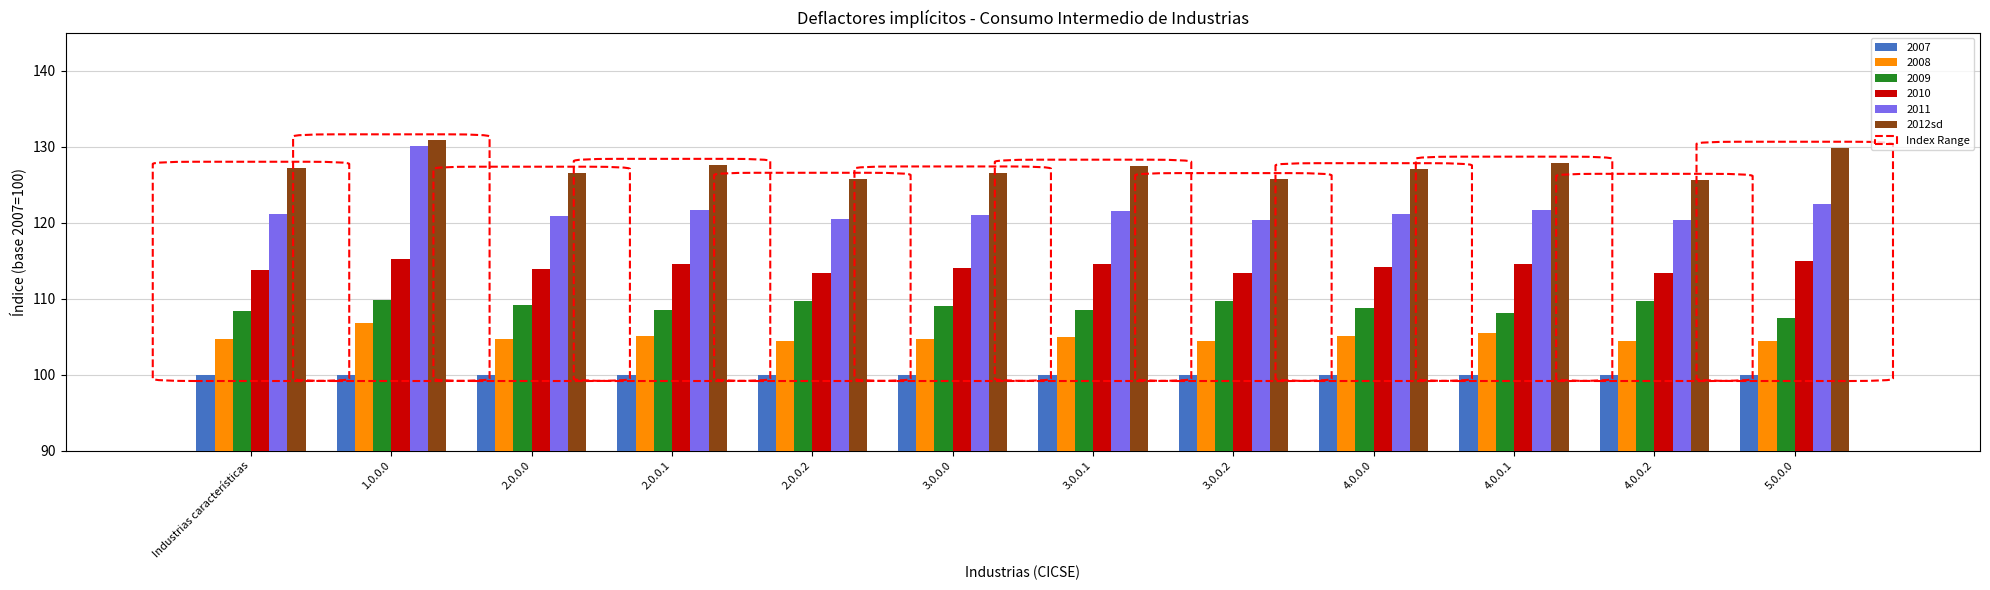

How many bars are there in total?

72